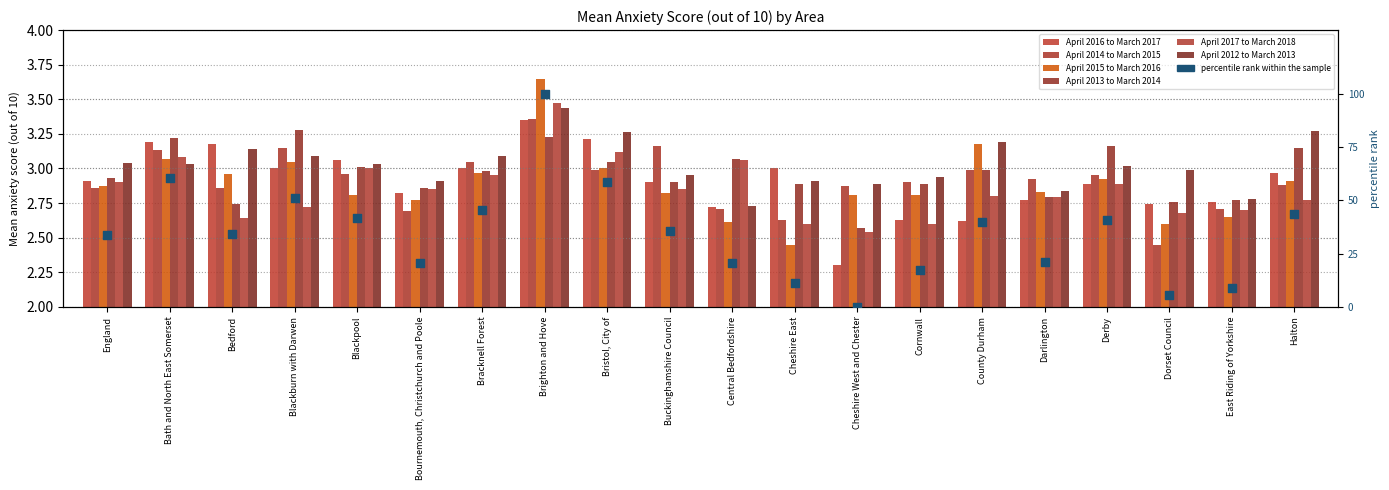

At which category is the sum across all series the highest?

Brighton and Hove